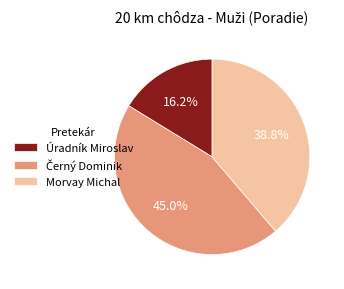

What is the ratio of the value at Úradník Miroslav to the value at Morvay Michal?

0.4